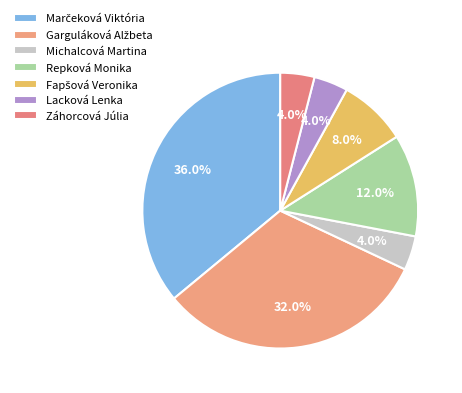

Count the number of slices in the pie.

7